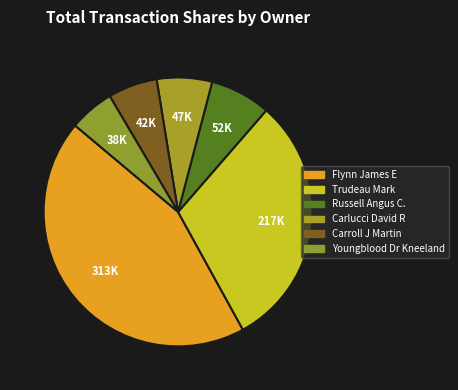

The Flynn James E slice represents 23% of the pie. True or false?

False